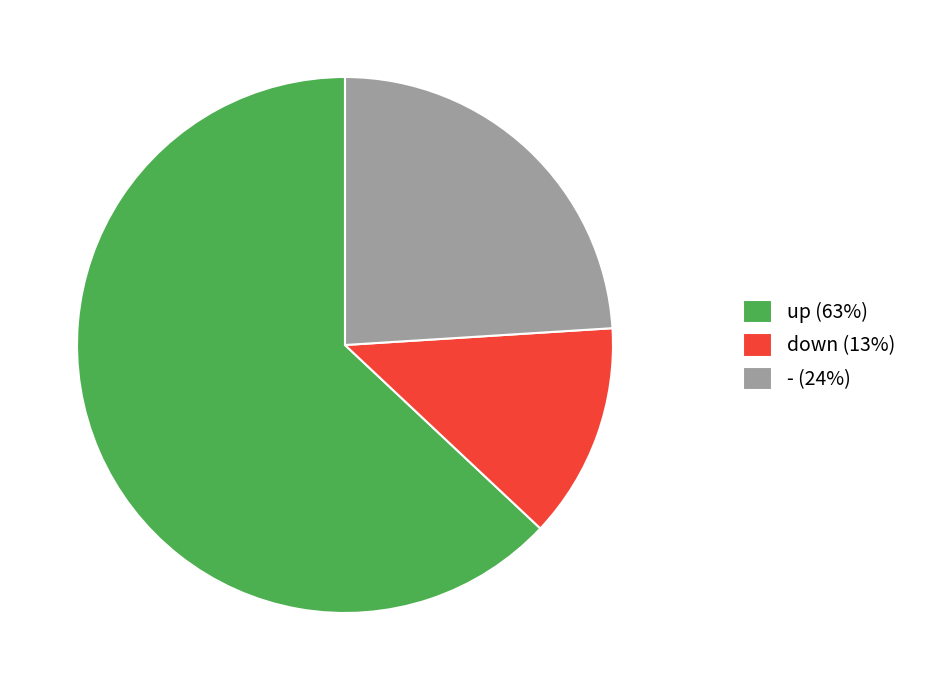

Do - (24%) and up (63%) together represent more than half of the pie?

Yes